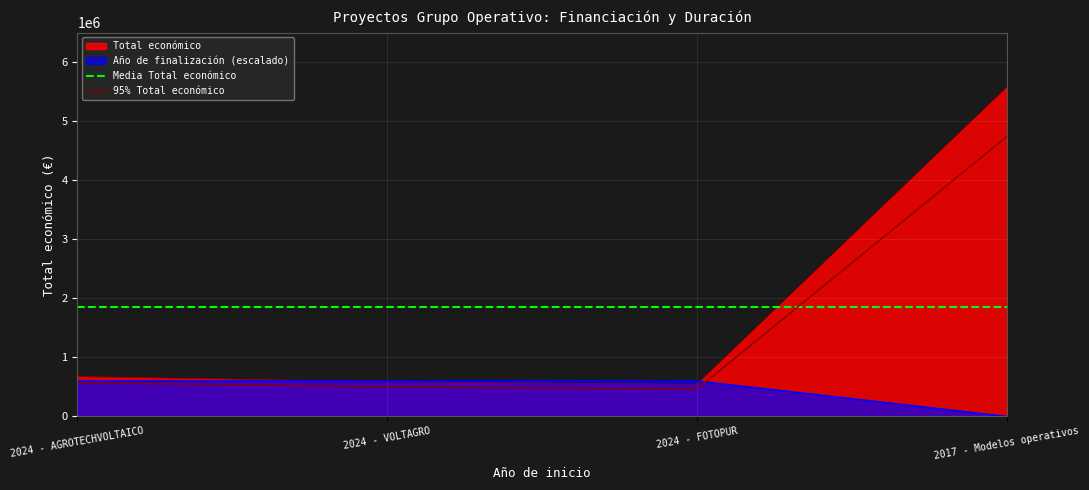

At 2024 - FOTOPUR, list the series in order from smallest to largest.

Año de finalización, Total económico